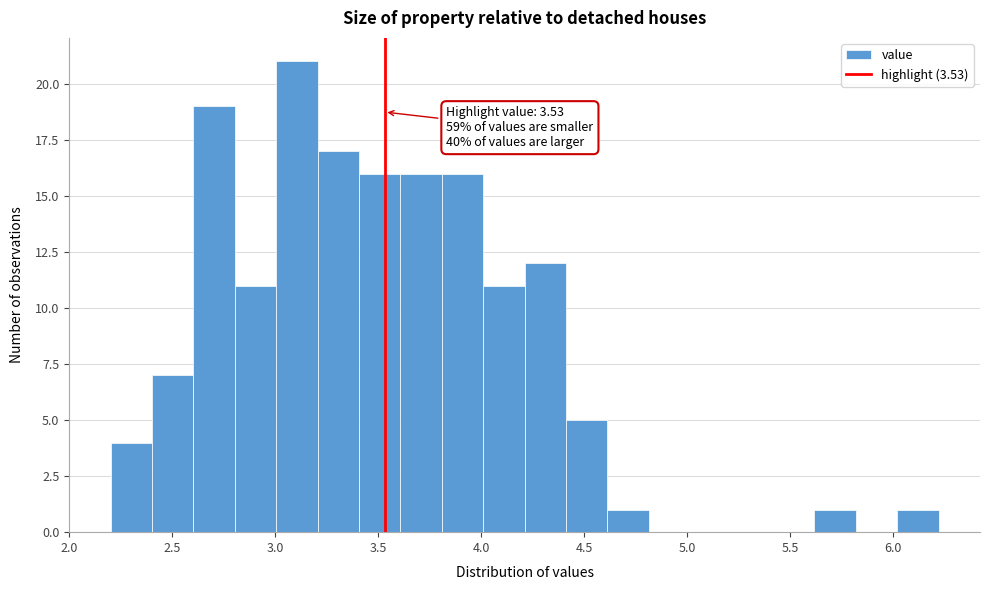

Which range on the x-axis has the tallest bar?

3.0 to 3.2